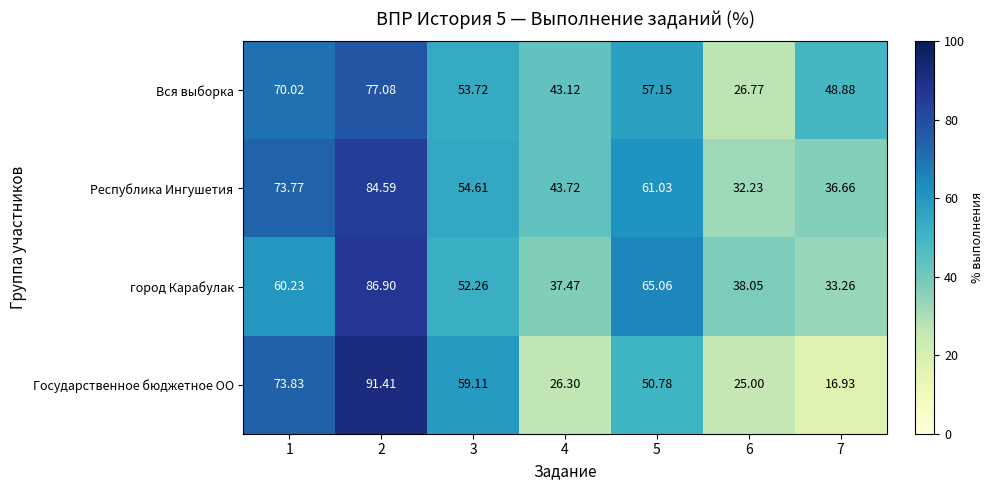

List the series in order of their peak value, lowest first.

Вся выборка, Республика Ингушетия, город Карабулак, Государственное бюджетное ОО